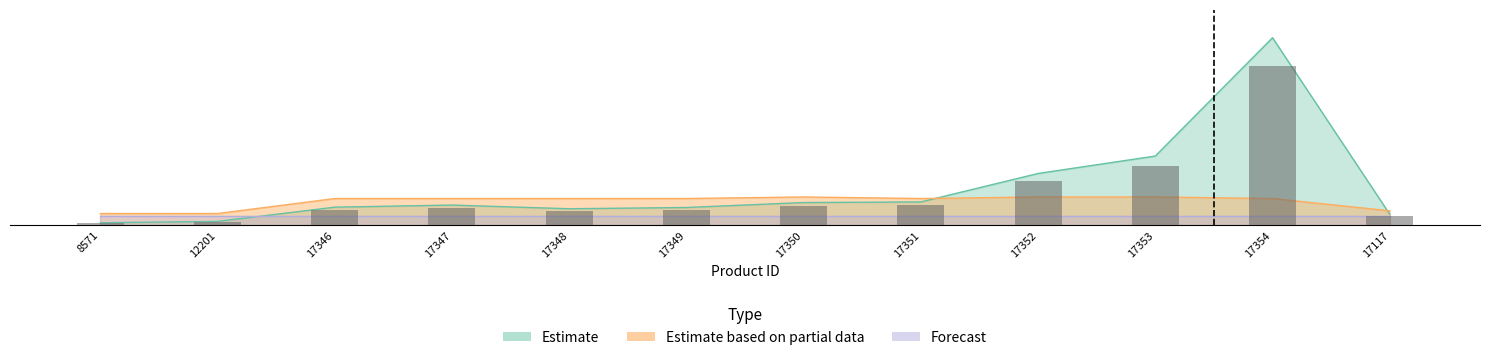

Read the Estimate based on partial data value at 17348.

14.2